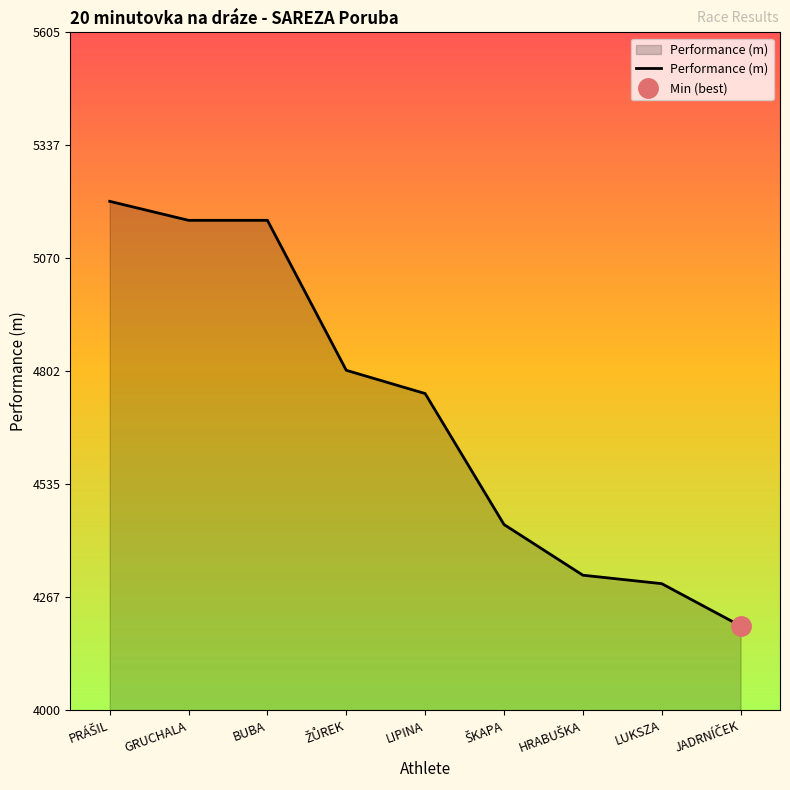

True or false: the data has more than 1 interior local peaks.

False